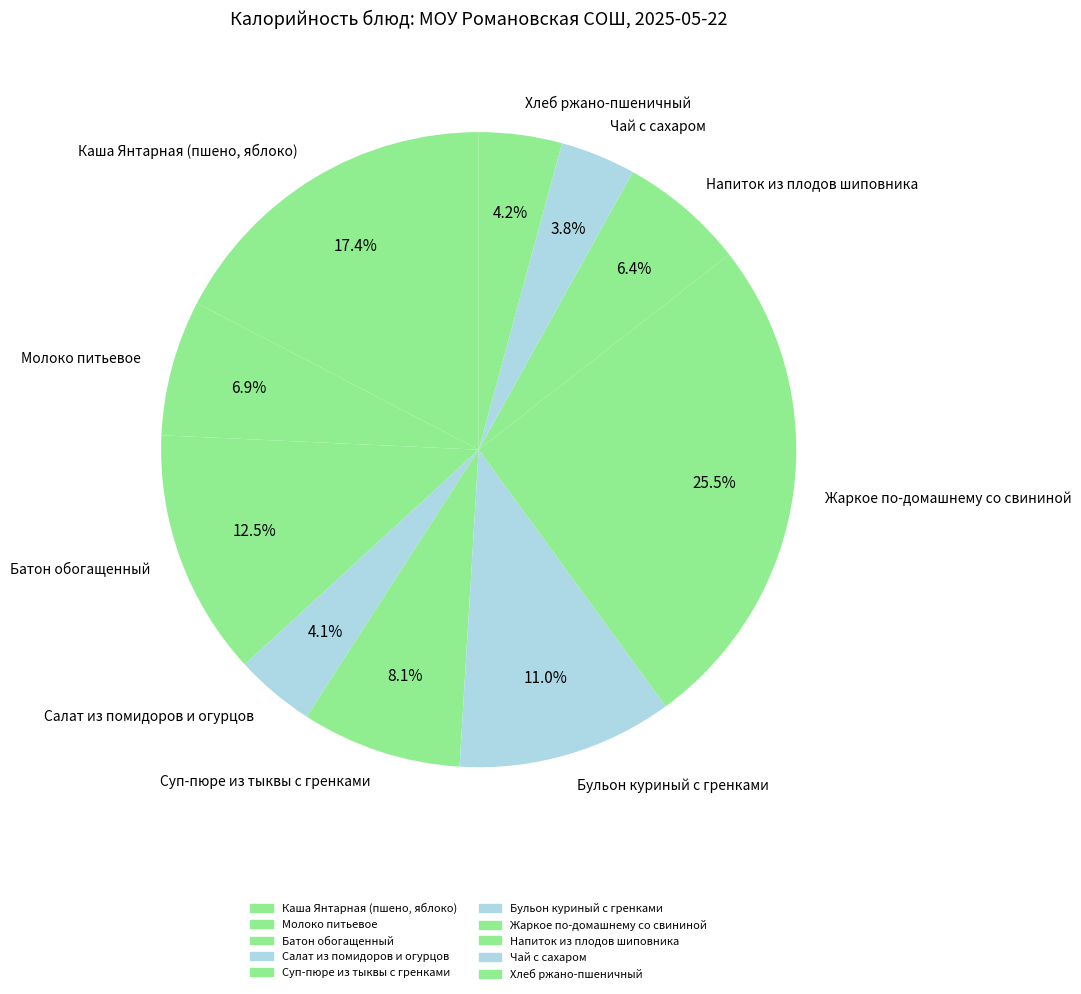

To the nearest percent, what is the difference between the largest and smallest slice percentages?

22%